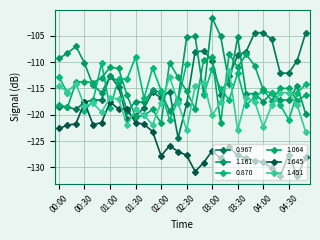

What is the difference between the maximum and minimum values in the 1.451 series?

11.7